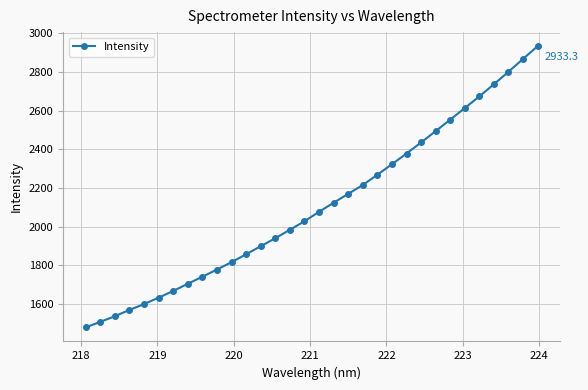

What is the sum of all values?

67393.4